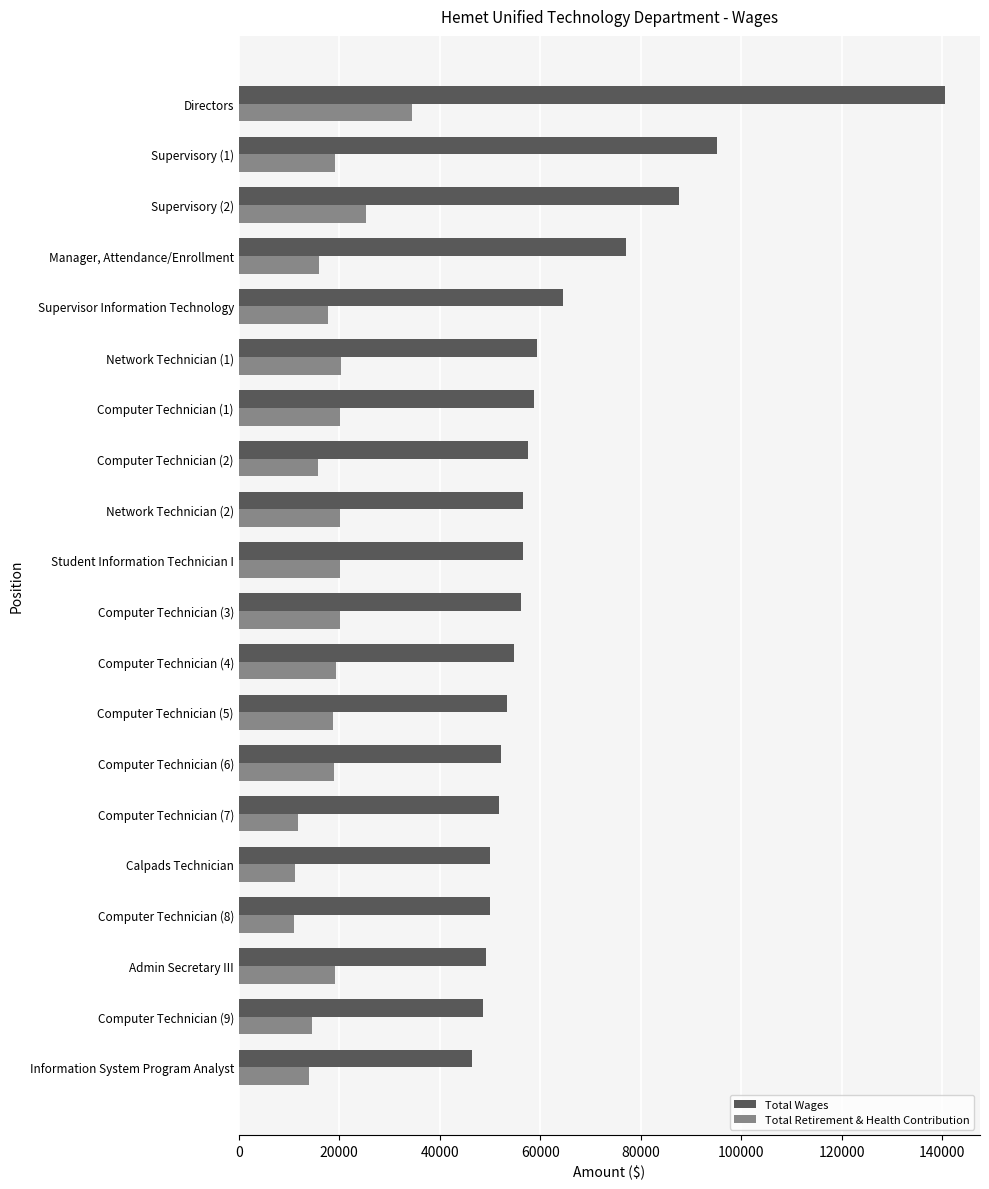

Is it true that Total Wages equals 248996 at Directors?

False